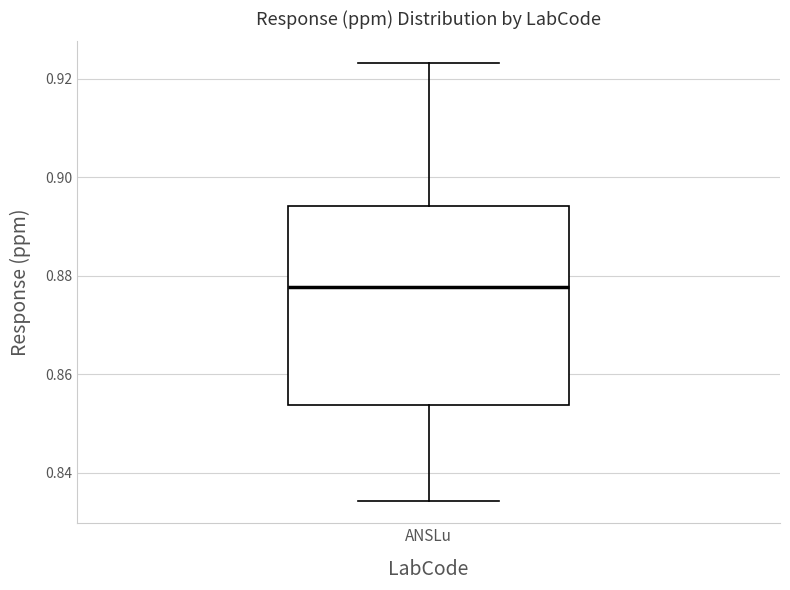

Transcribe this box plot: give where the median line is, the range the box spans, and where the two whiskers end, as read against the y-axis. The values are not printed on the chart, so give them approximately, as read against the axis.

median 0.878, box 0.854 to 0.894, whiskers 0.834 to 0.924